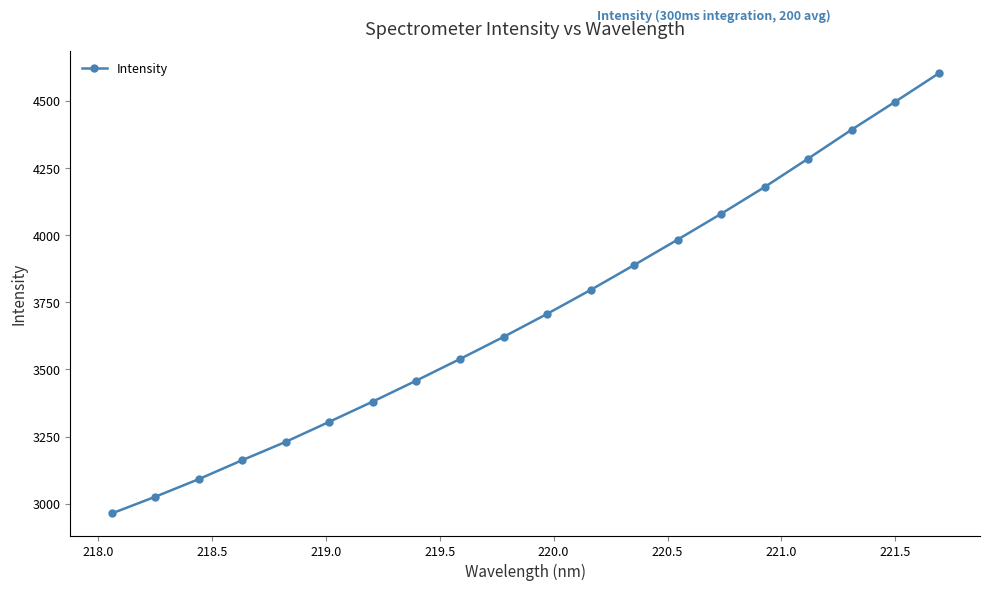

What is the value of the 15th point from the left?

4079.7